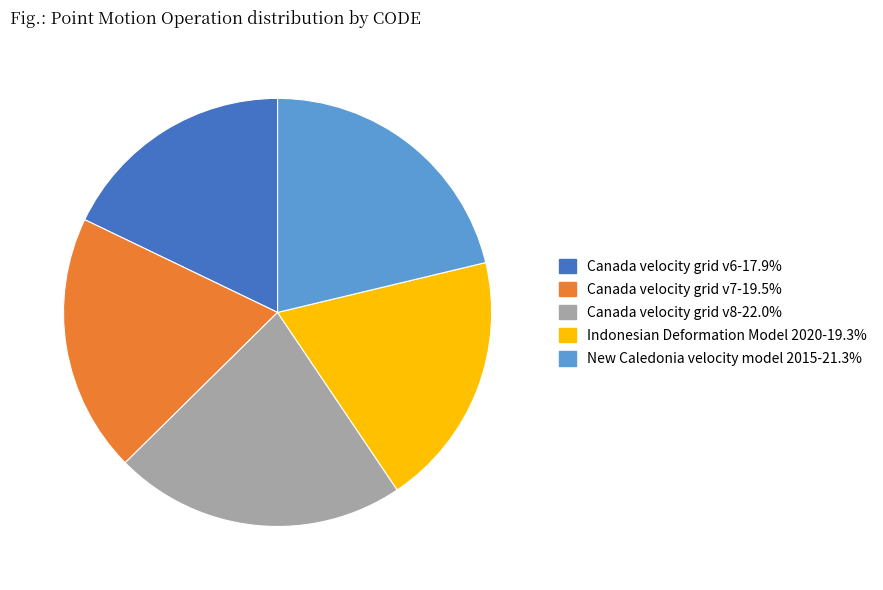

Do Canada velocity grid v6 and Canada velocity grid v8 together represent more than half of the pie?

No